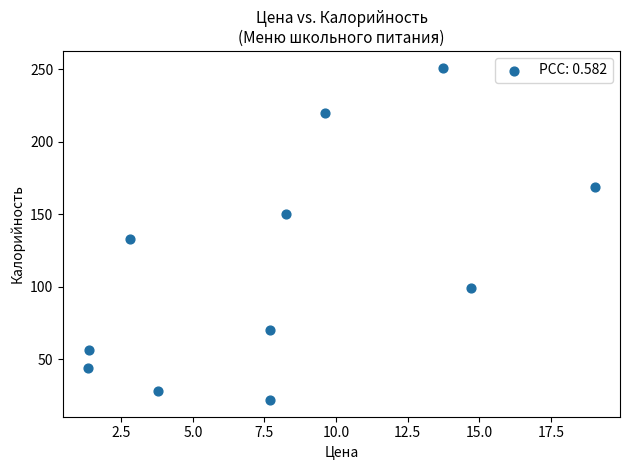

What Y value in the scatter plot is closest to 136?

132.8